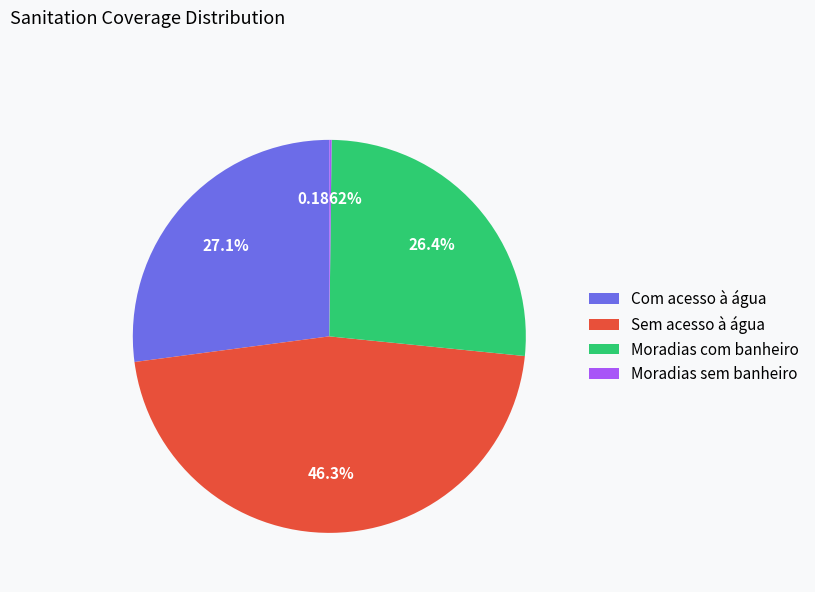

Combined, do Sem acesso à água and Moradias com banheiro account for over 50%?

Yes